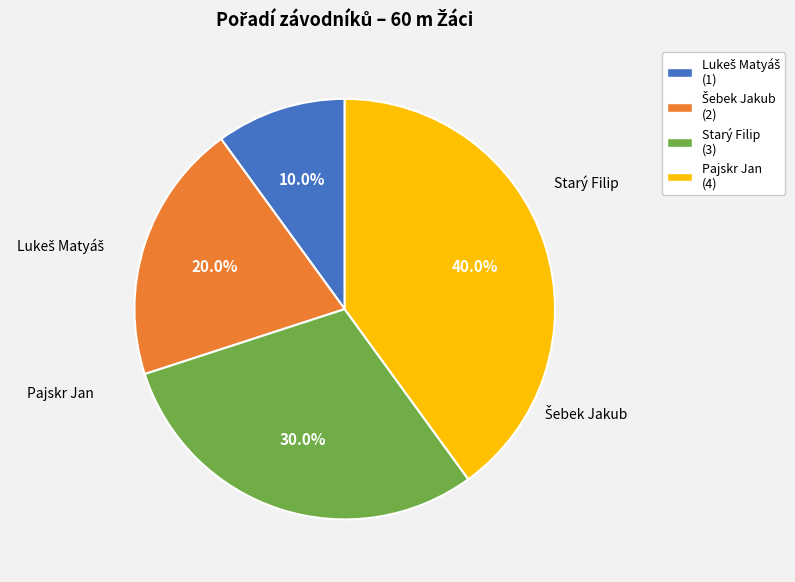

To the nearest percent, what is the difference between the Pajskr Jan and Šebek Jakub slice percentages?

20%